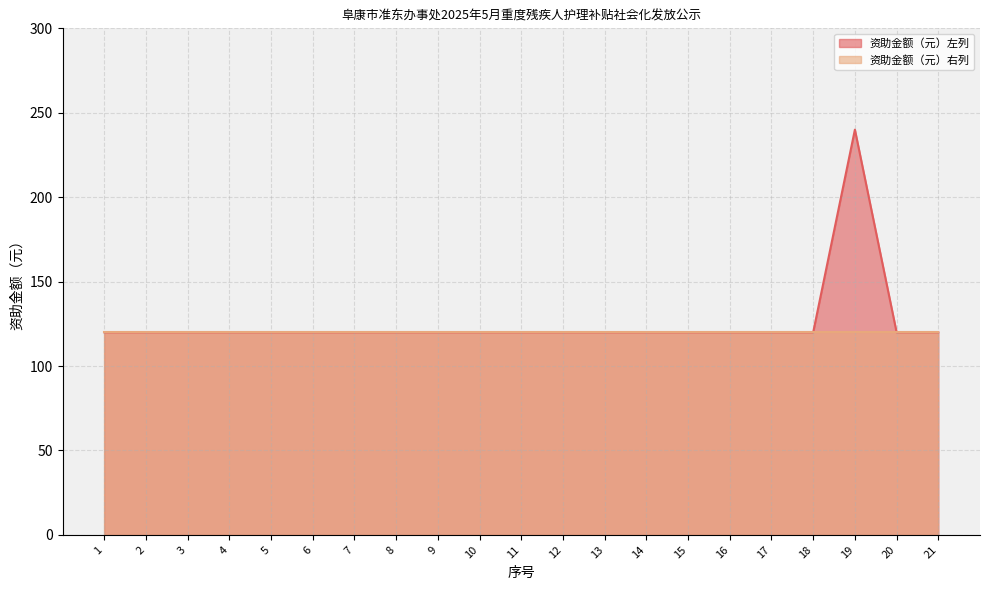

Read the value at 17.

120